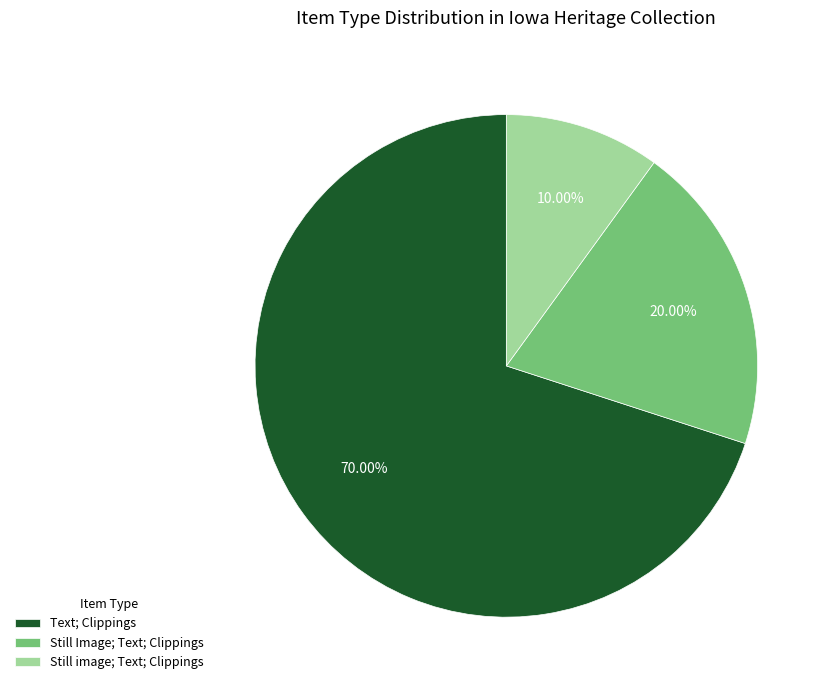

Which slice represents more than half of the pie?

Text; Clippings